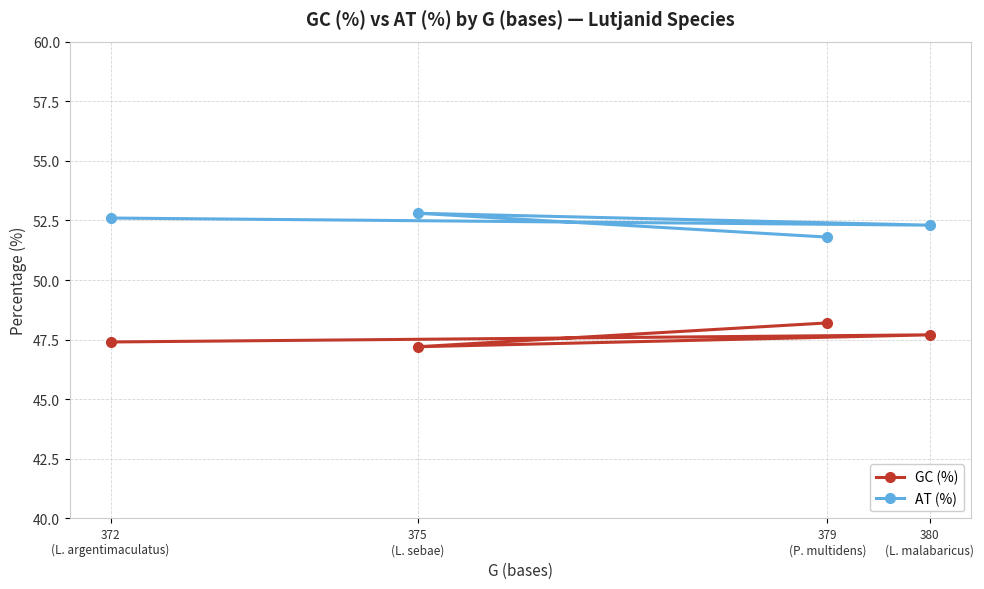

Reading left to right, extract all data points from this chart.

GC (%): 372
(L. argentimaculatus)=47.4	375
(L. sebae)=47.2	379
(P. multidens)=48.2	380
(L. malabaricus)=47.7
AT (%): 372
(L. argentimaculatus)=52.6	375
(L. sebae)=52.8	379
(P. multidens)=51.8	380
(L. malabaricus)=52.3